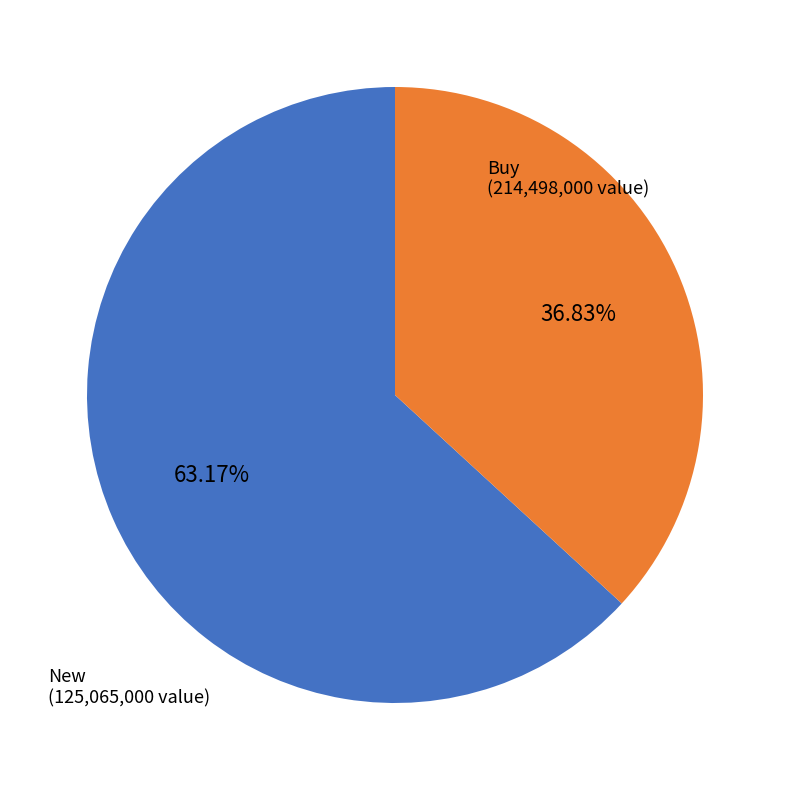

Is there a majority slice in this chart?

Yes